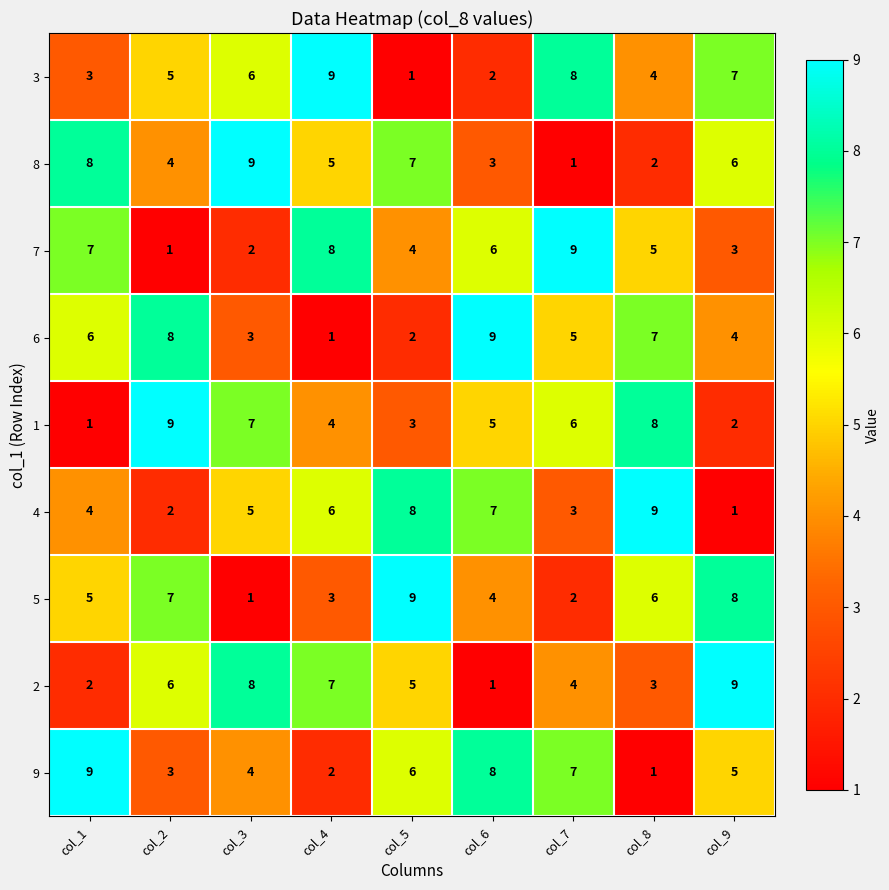

The value of 4 at col_4 is 10. True or false?

False